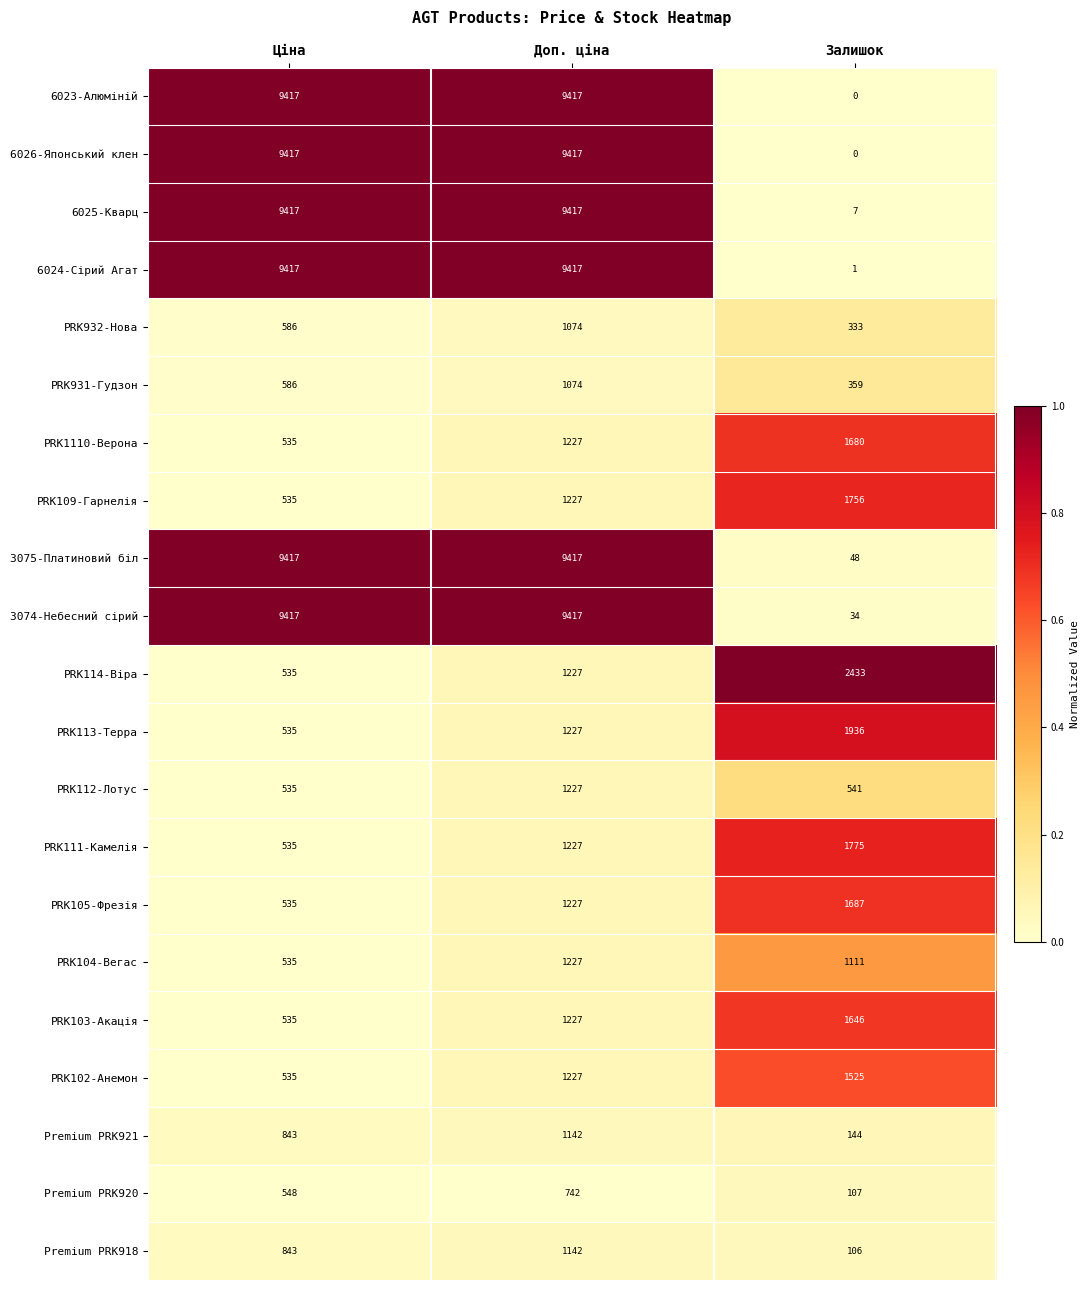

What is the sum of the PRK111-Камелія values at Ціна and Залишок?

2310